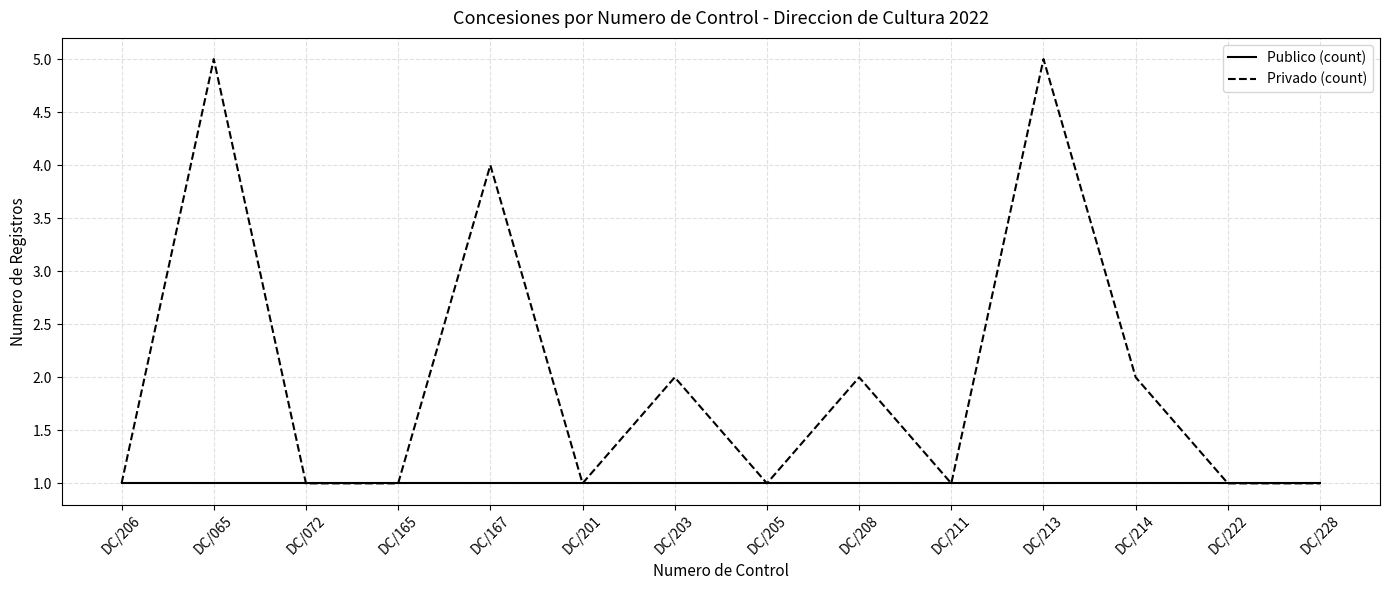

Which series has the largest range (max minus min)?

Privado (count)